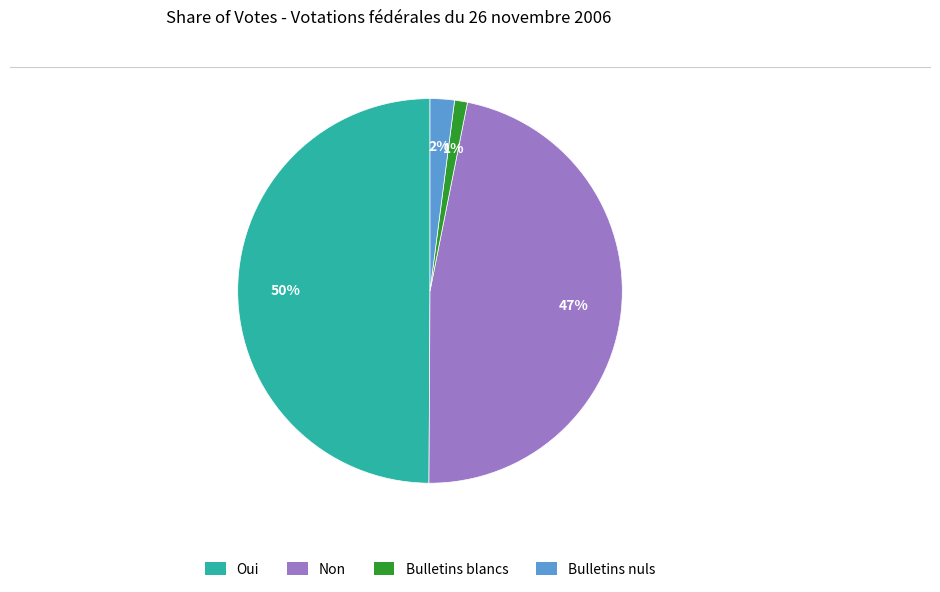

Is the sum of Non and Bulletins nuls greater than half?

No